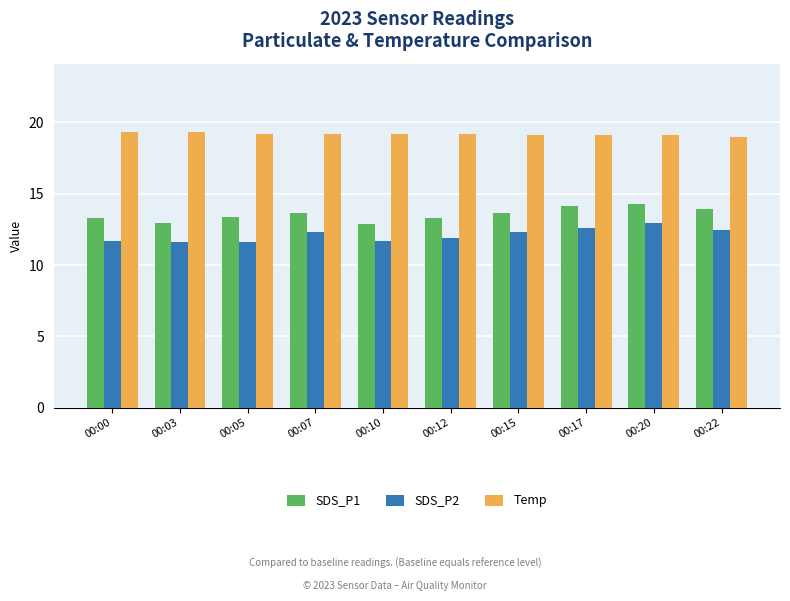

At 00:12, list the series in order from largest to smallest.

Temp, SDS_P1, SDS_P2